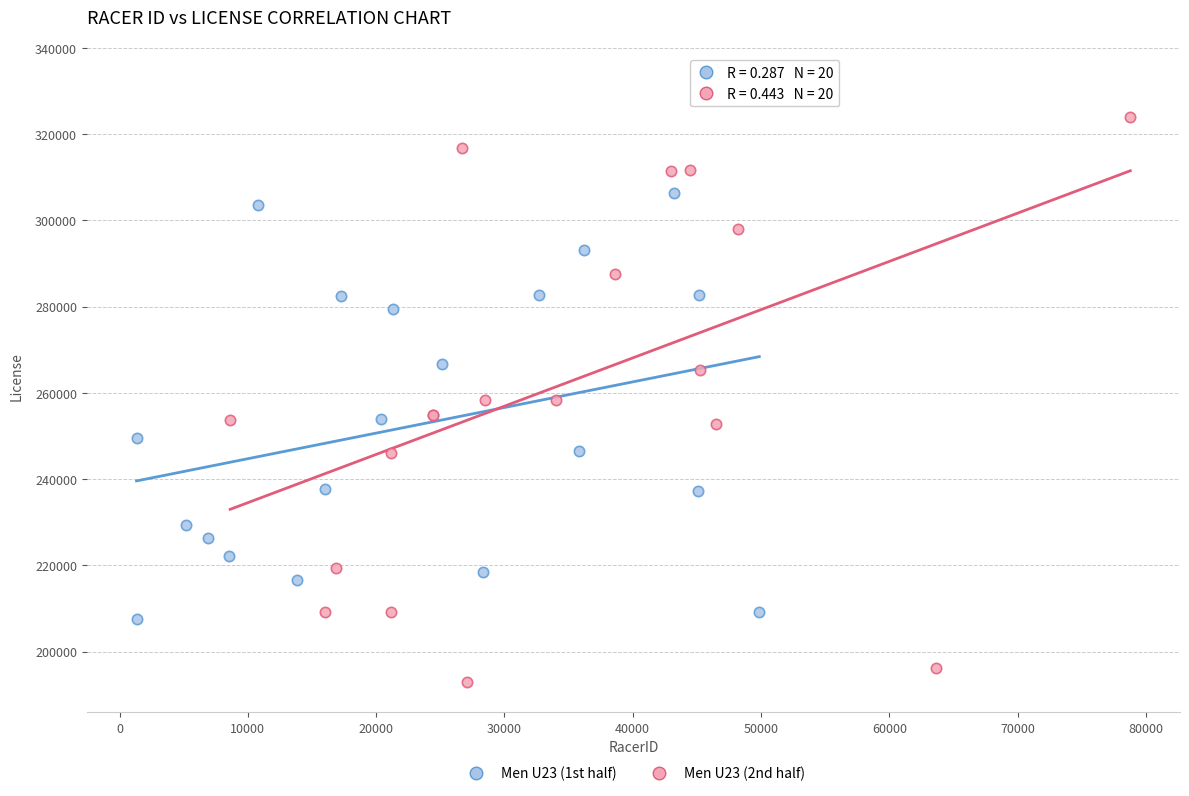

Which series contains the lowest Y value?

Men U23 (2nd half)